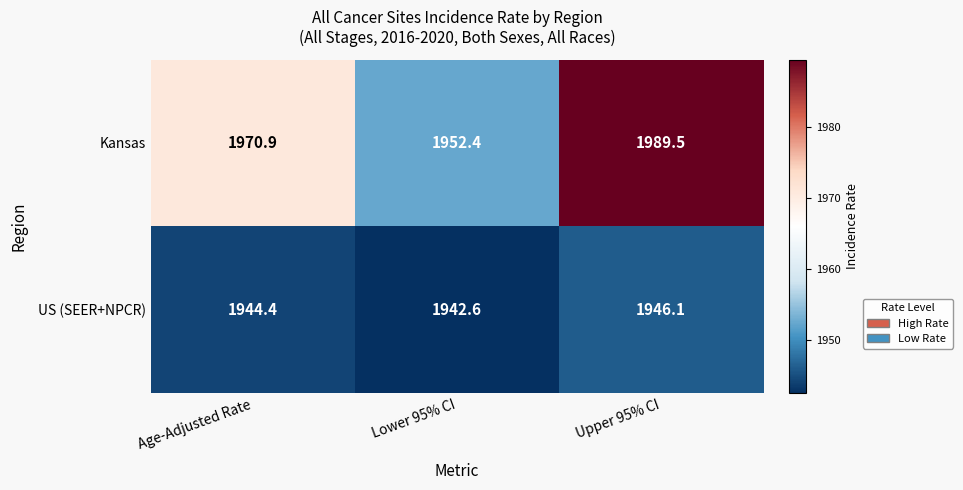

Which category has the lowest value in the Kansas series?

Lower 95% CI